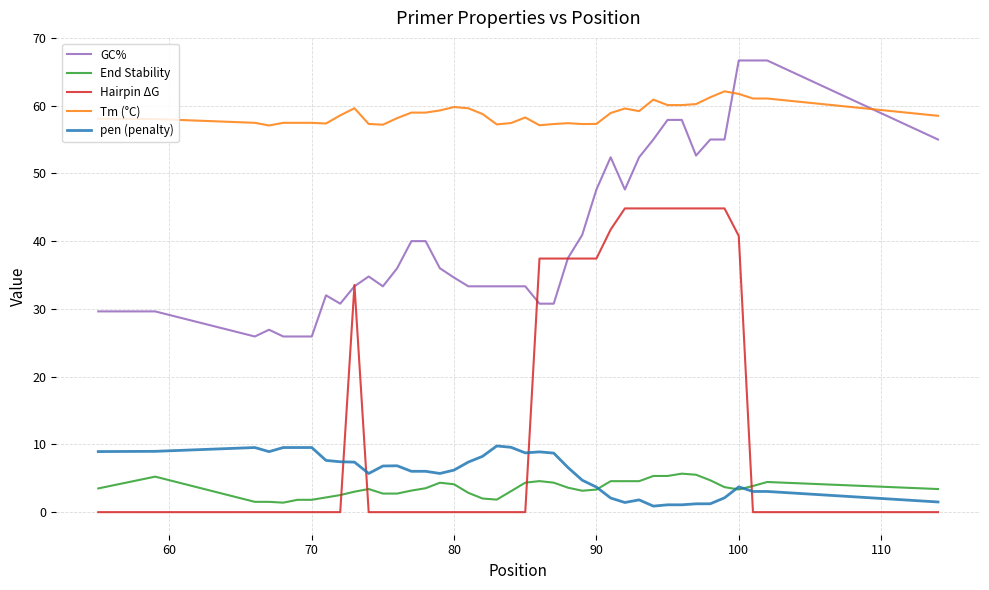

What is the minimum value for GC%?

25.9